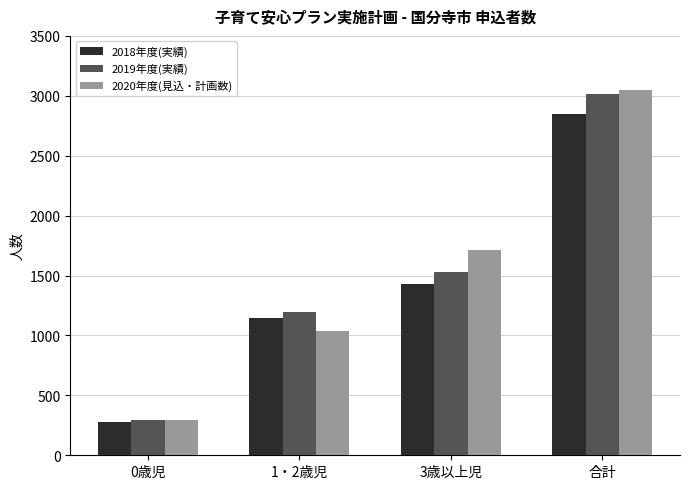

Where is 2020年度(見込・計画数) nearest to the value 1672?

3歳以上児